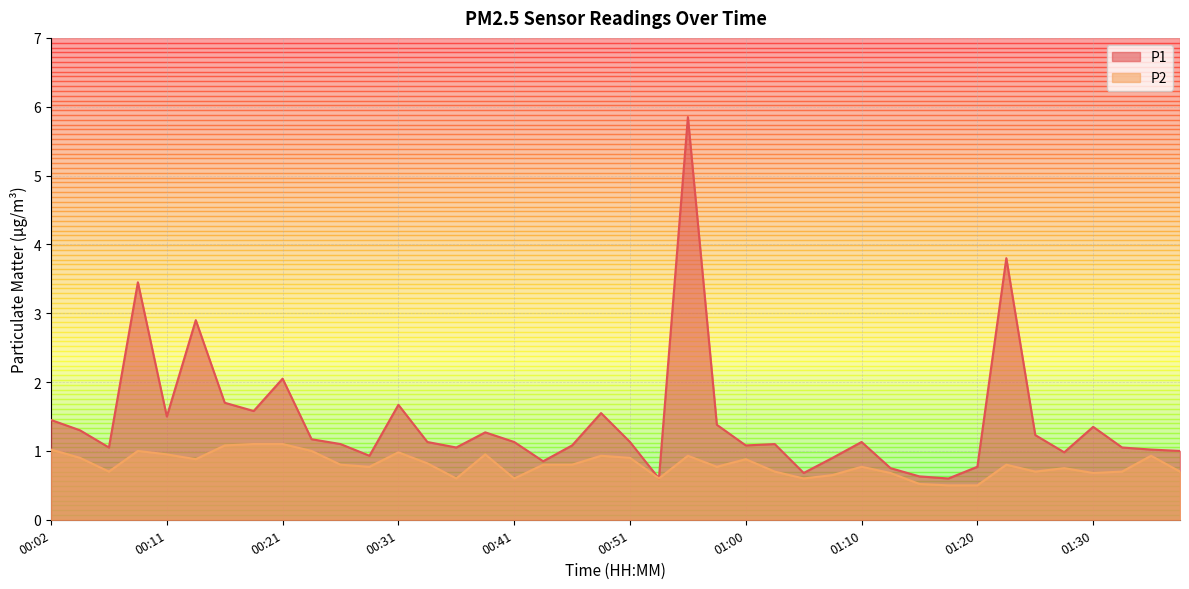

Is it true that P2 equals 0.5 at 00:19?

False